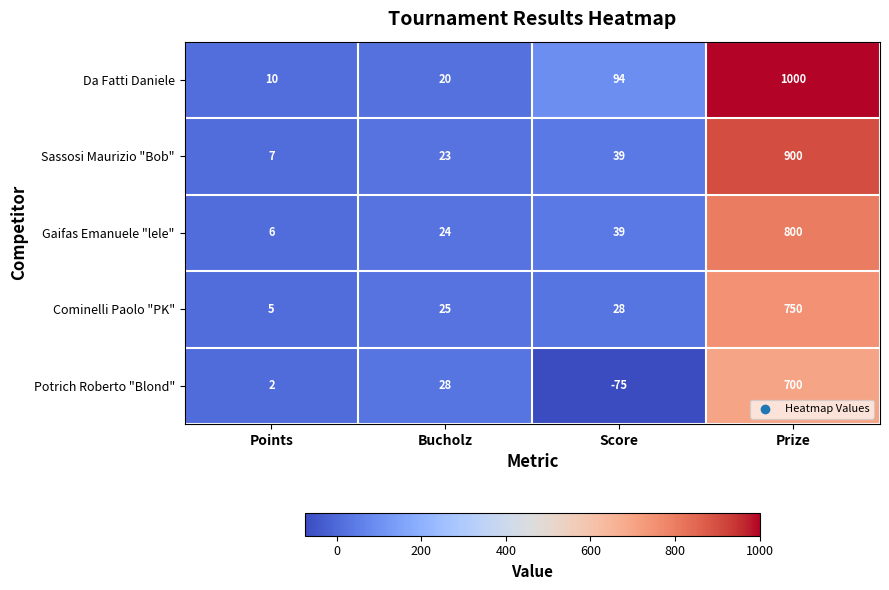

Which series has the largest total across all categories?

Da Fatti Daniele